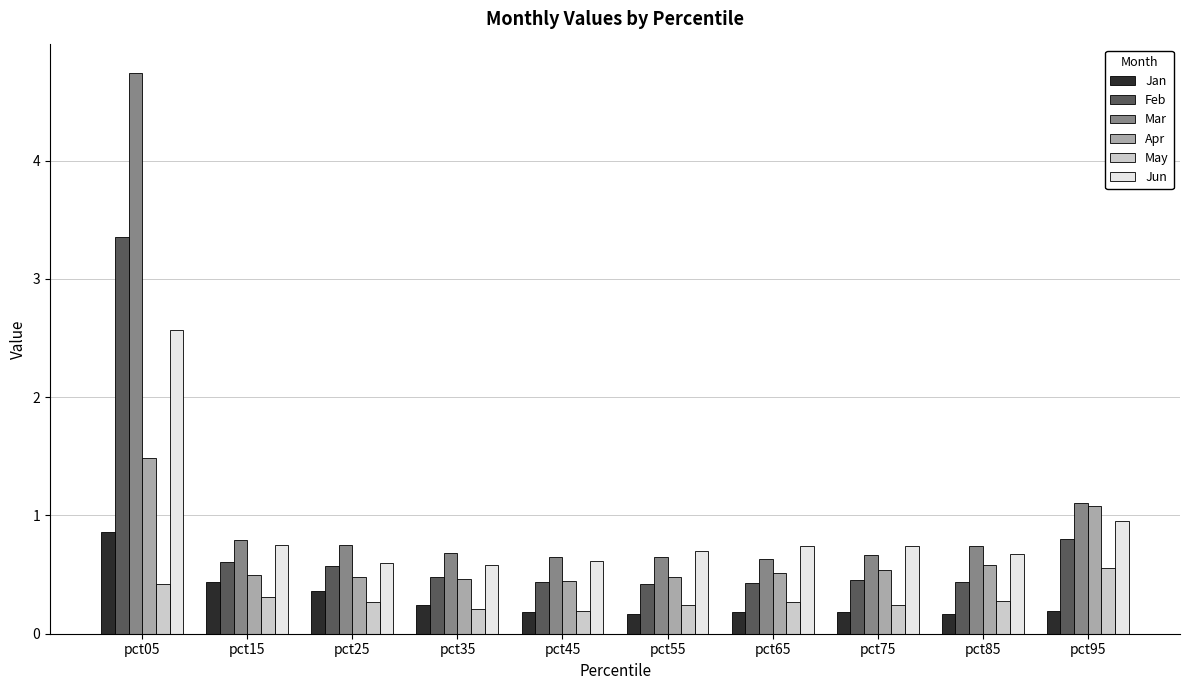

How many bars are there in each group?

6